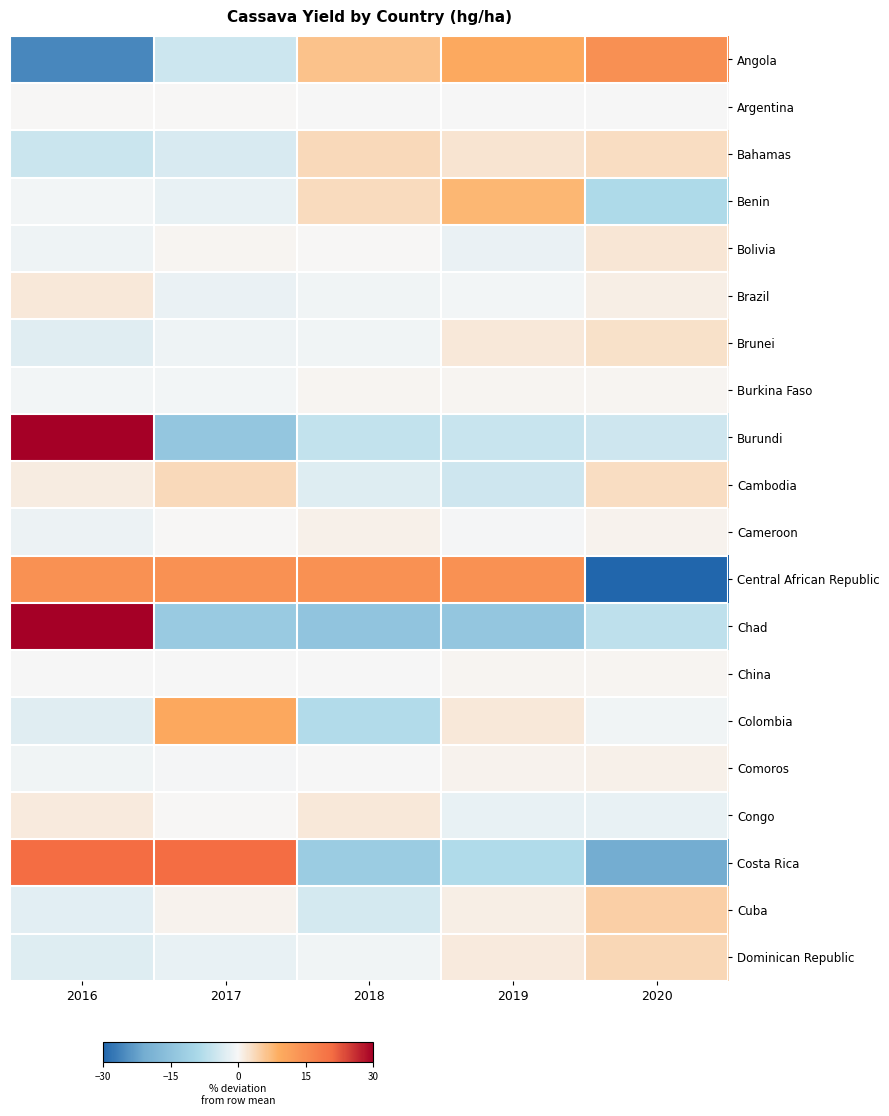

Reading left to right, transcribe all the data shown in this chart.

Angola: 2016=-25.7	2017=-5.0	2018=6.6	2019=9.7	2020=14.5
Argentina: 2016=0.1	2017=0.0	2018=-0.0	2019=-0.1	2020=-0.1
Bahamas: 2016=-5.4	2017=-3.6	2018=3.7	2019=2.1	2020=3.2
Benin: 2016=-0.7	2017=-1.8	2018=3.4	2019=7.8	2020=-8.7
Bolivia: 2016=-1.0	2017=0.4	2018=0.0	2019=-1.5	2020=2.1
Brazil: 2016=1.7	2017=-1.4	2018=-0.8	2019=-0.6	2020=1.2
Brunei: 2016=-2.7	2017=-1.1	2018=-0.7	2019=1.9	2020=2.6
Burkina Faso: 2016=-0.5	2017=-0.5	2018=0.3	2019=0.3	2020=0.3
Burundi: 2016=30.6	2017=-14.1	2018=-6.2	2019=-5.4	2020=-4.8
Cambodia: 2016=1.2	2017=3.5	2018=-2.9	2019=-4.9	2020=3.1
Cameroon: 2016=-1.2	2017=0.2	2018=0.9	2019=-0.4	2020=0.6
Central African Republic: 2016=14.1	2017=14.1	2018=14.1	2019=14.1	2020=-56.4
Chad: 2016=47.9	2017=-12.9	2018=-14.4	2019=-13.9	2020=-6.7
China: 2016=-0.2	2017=-0.2	2018=-0.2	2019=0.3	2020=0.3
Colombia: 2016=-2.8	2017=10.0	2018=-8.0	2019=1.7	2020=-0.9
Comoros: 2016=-0.9	2017=-0.4	2018=-0.1	2019=0.6	2020=0.8
Congo: 2016=1.6	2017=0.2	2018=1.9	2019=-1.8	2020=-1.8
Costa Rica: 2016=20.7	2017=20.7	2018=-12.2	2019=-8.4	2020=-20.7
Cuba: 2016=-2.4	2017=0.6	2018=-4.0	2019=1.1	2020=4.7
Dominican Republic: 2016=-2.8	2017=-1.7	2018=-0.7	2019=1.4	2020=3.8